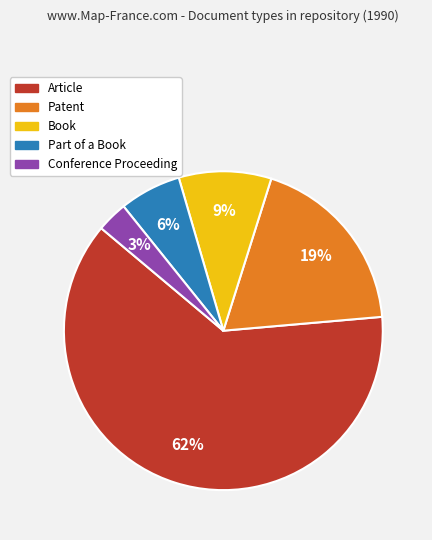

Is the sum of Book and Article greater than half?

Yes